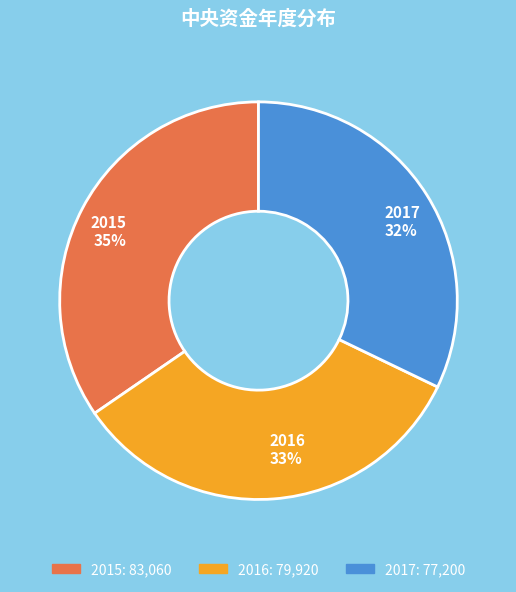

What percentage is the 2015 slice, to the nearest percent?

35%